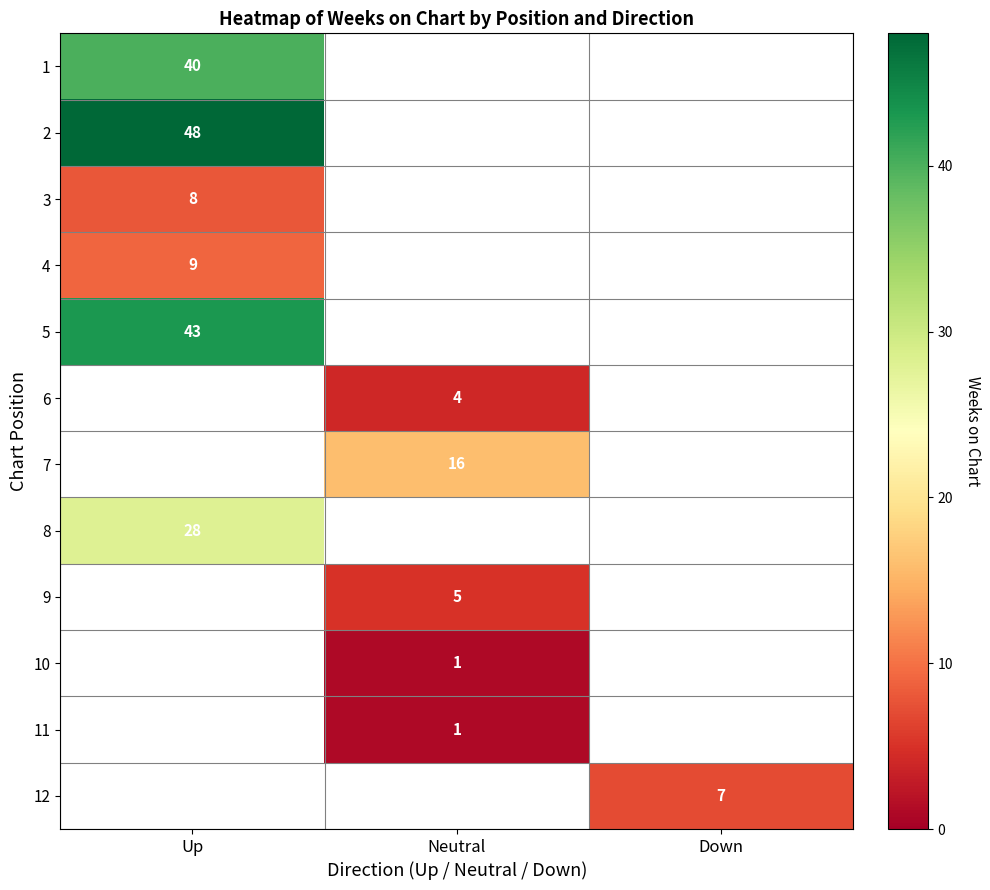

Is the value of 10 at Neutral greater than the value of 8 at Up?

No